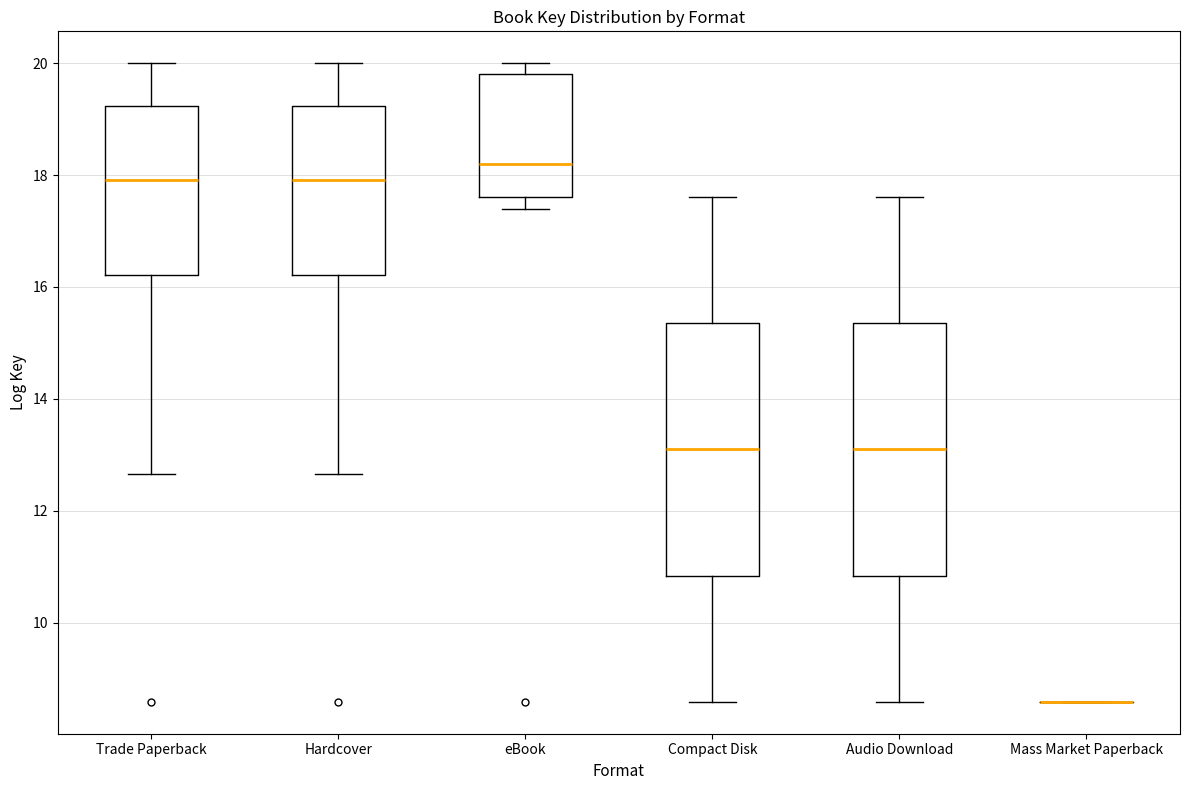

Reading left to right, transcribe this box plot: for each box, give where its median line is, the range the box spans, and where its two whiskers end, as read against the y-axis. The values are not printed on the chart, so give them approximately, as read against the axis.

Trade Paperback: median 18.0, box 16.2 to 19.2, whiskers 12.6 to 20.0
Hardcover: median 18.0, box 16.2 to 19.2, whiskers 12.6 to 20.0
eBook: median 18.2, box 17.6 to 19.8, whiskers 17.4 to 20.0
Compact Disk: median 13.0, box 10.8 to 15.4, whiskers 8.6 to 17.6
Audio Download: median 13.0, box 10.8 to 15.4, whiskers 8.6 to 17.6
Mass Market Paperback: box collapsed to a line at 8.6, whiskers 8.6 to 8.6